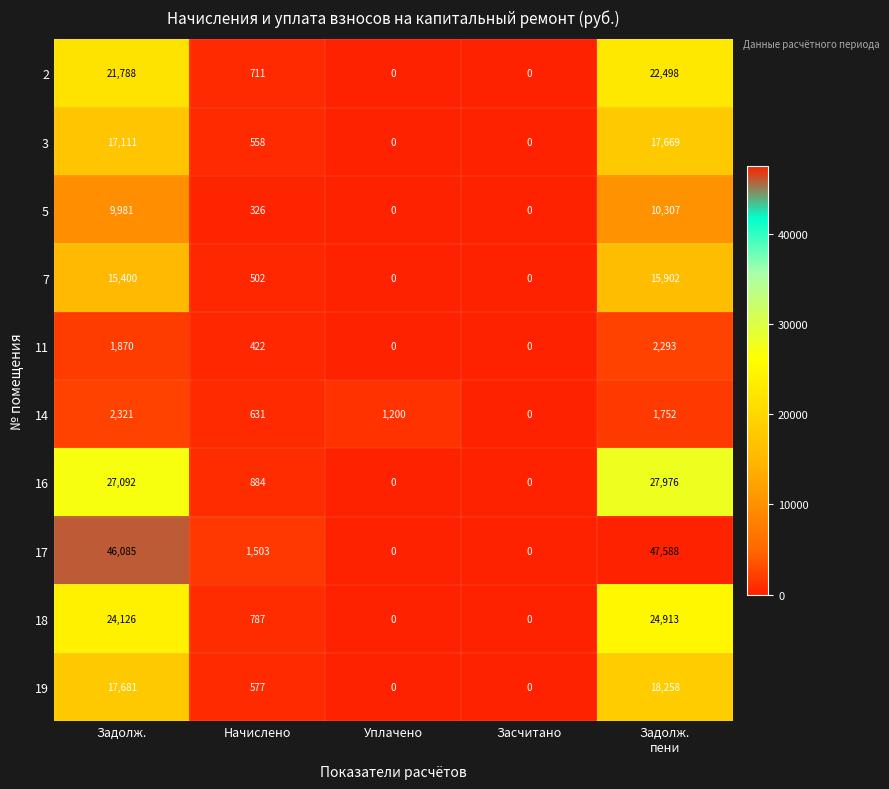

The 17 series shows 71119 at Задолж.. True or false?

False